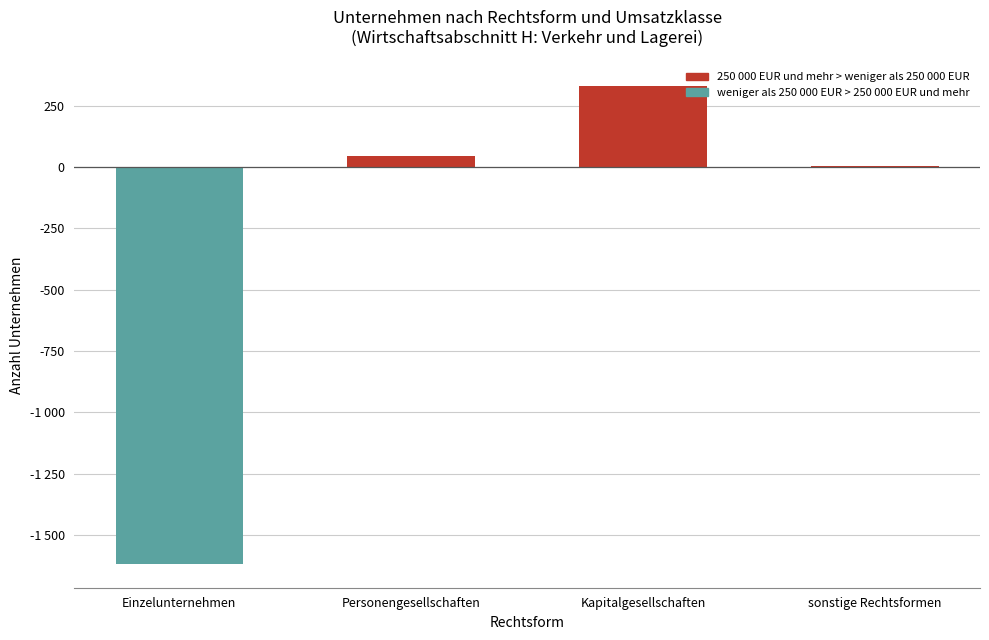

Reading left to right, list all the values displayed in this chart.

-1617	44	330	5